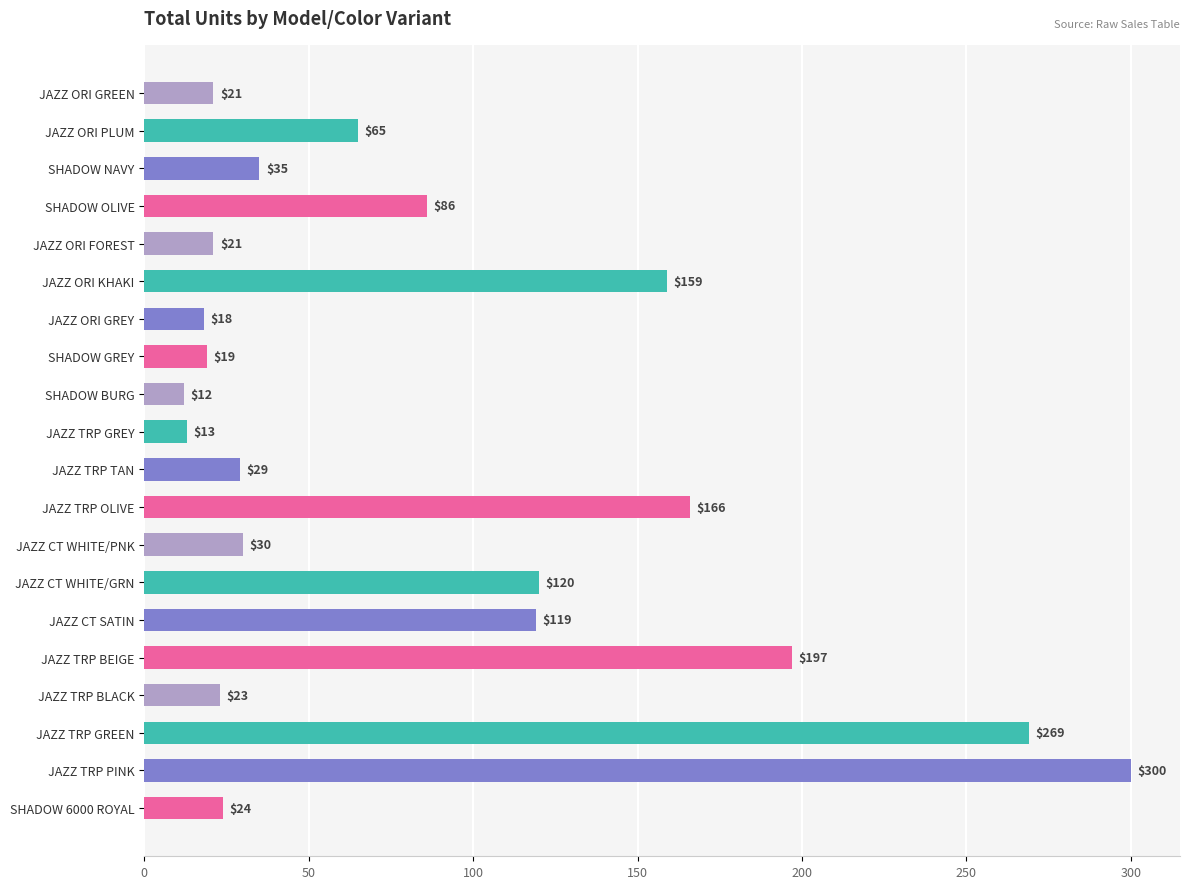

How many bars are there in total?

20